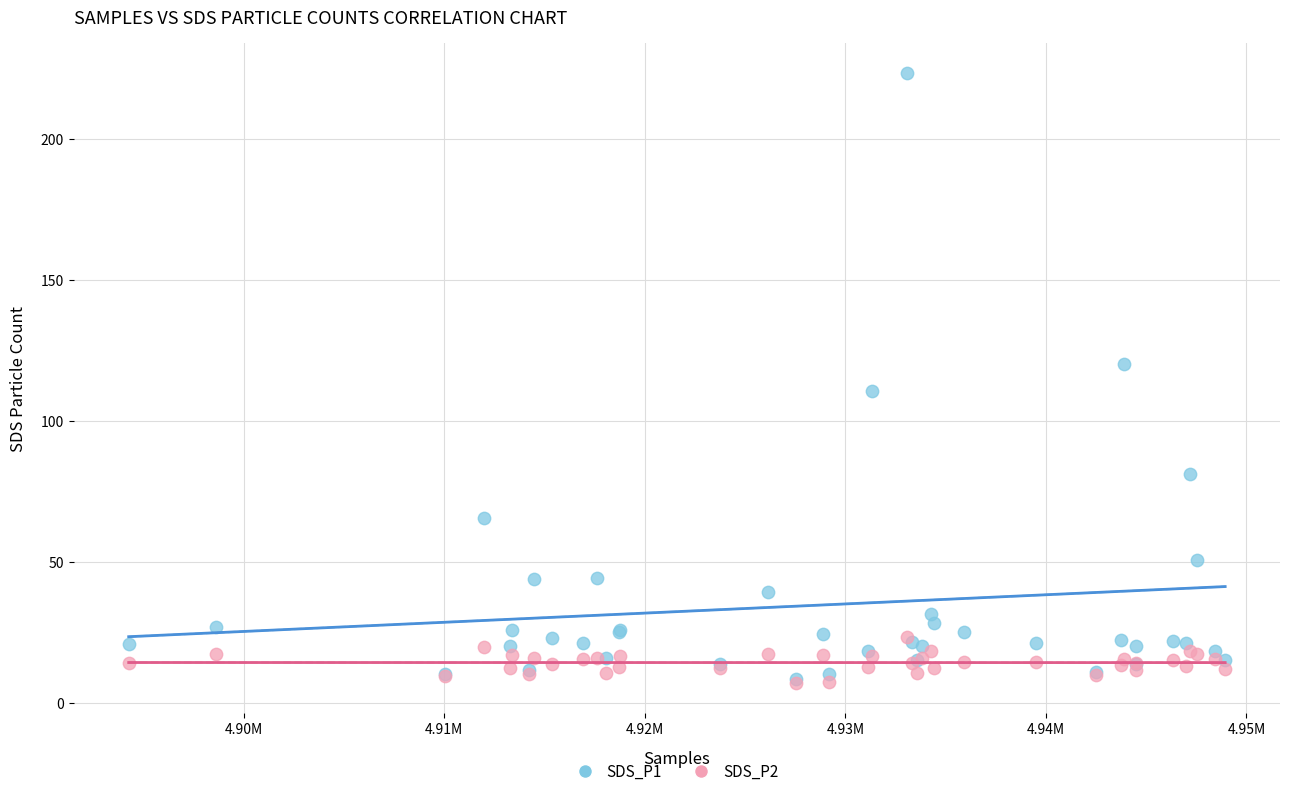

What are all the series names shown in the legend?

SDS_P1, SDS_P2